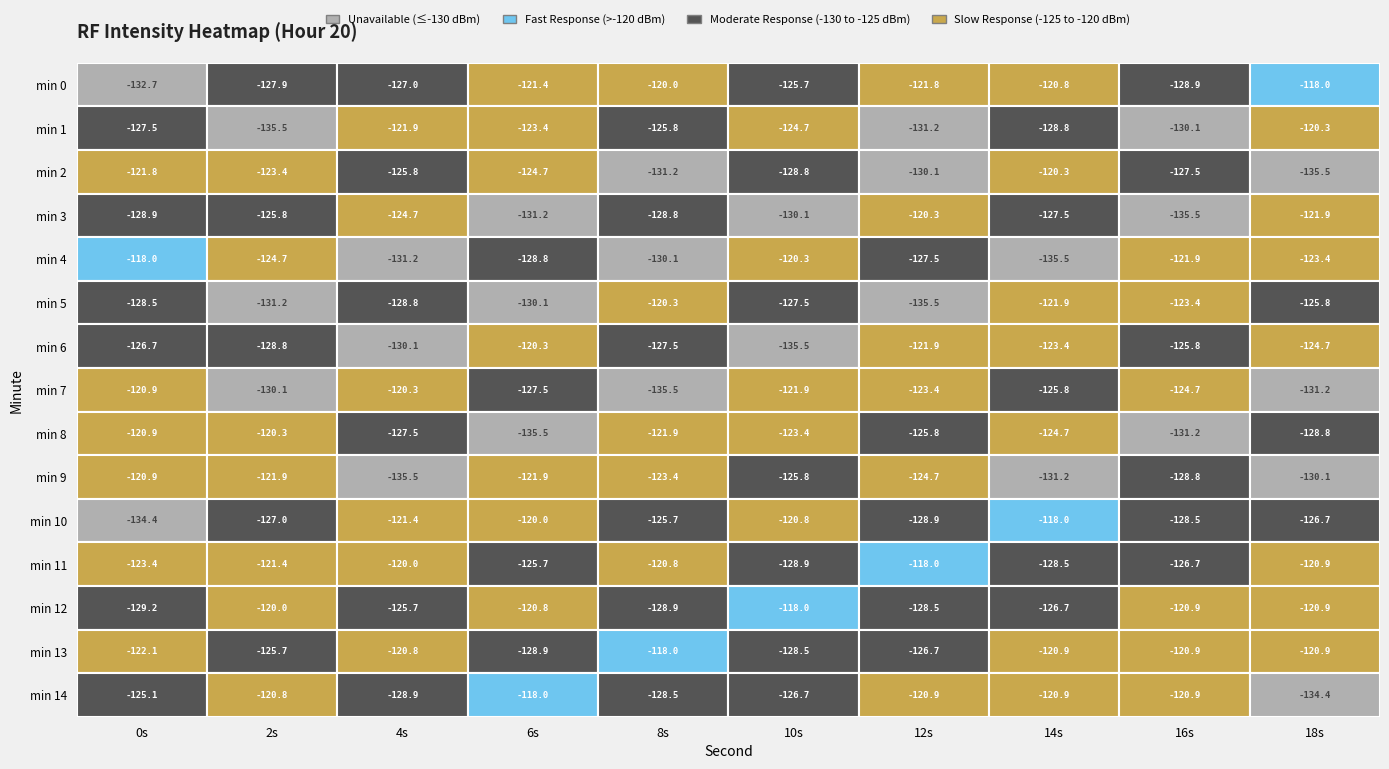

Which category has the highest value in the 16 series?

13